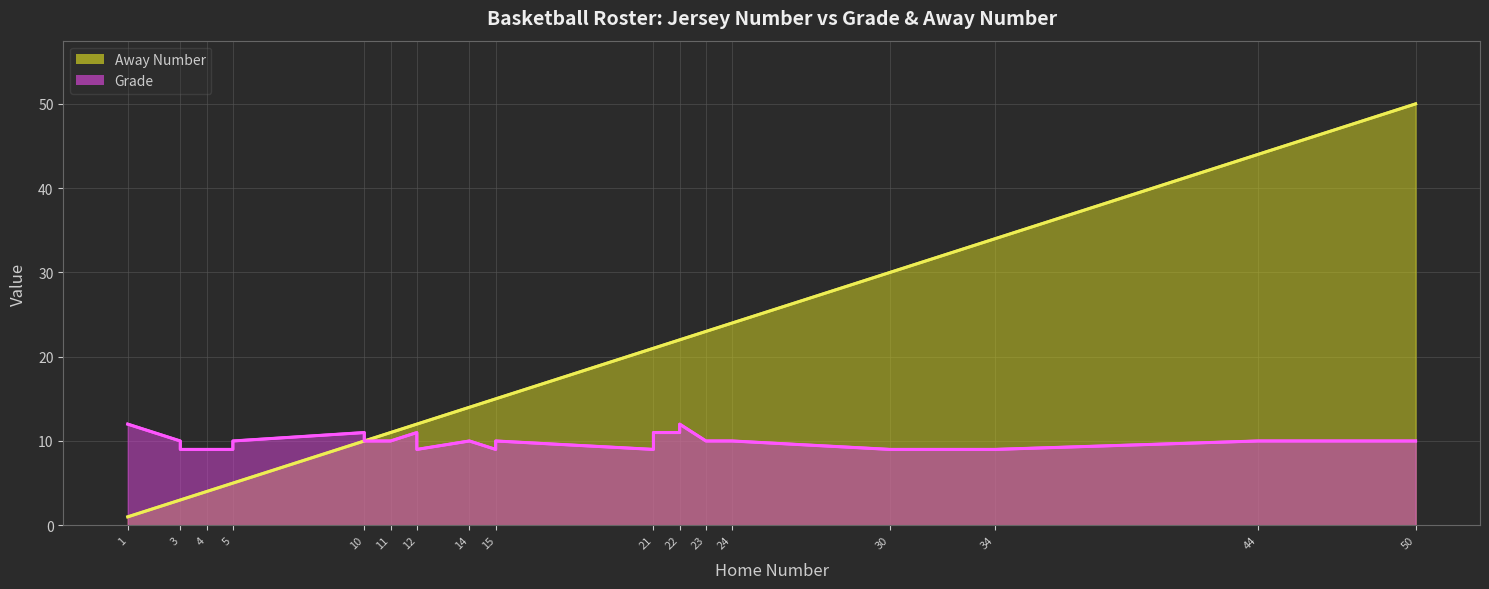

What is the difference between the maximum and minimum values in the Away Number series?

49